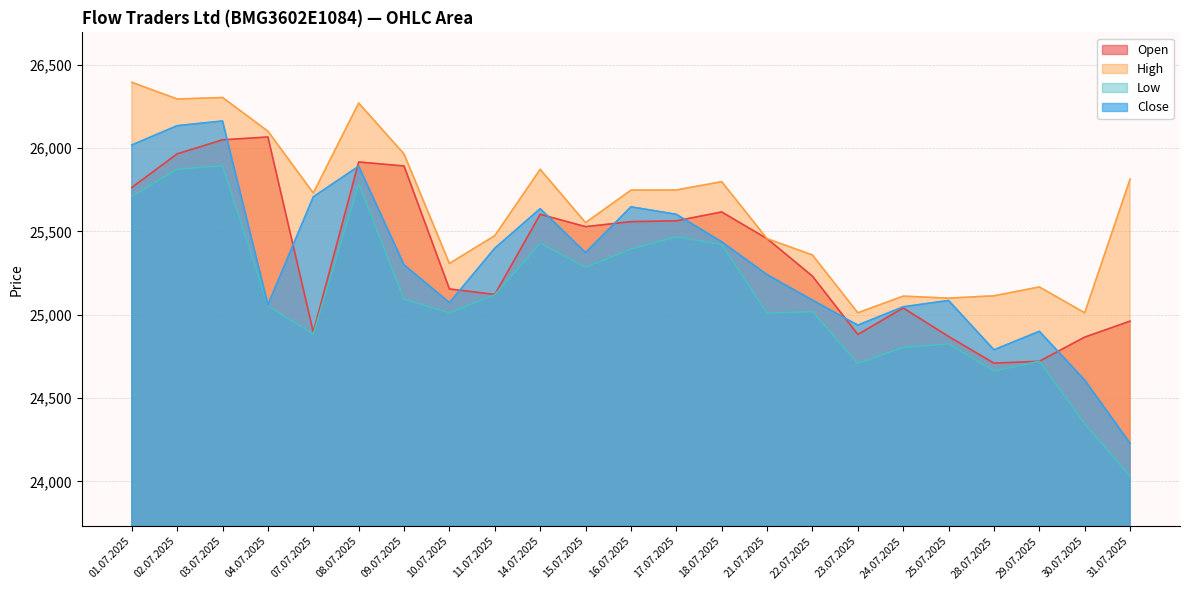

Where does the High series first go above 25731?

01.07.2025